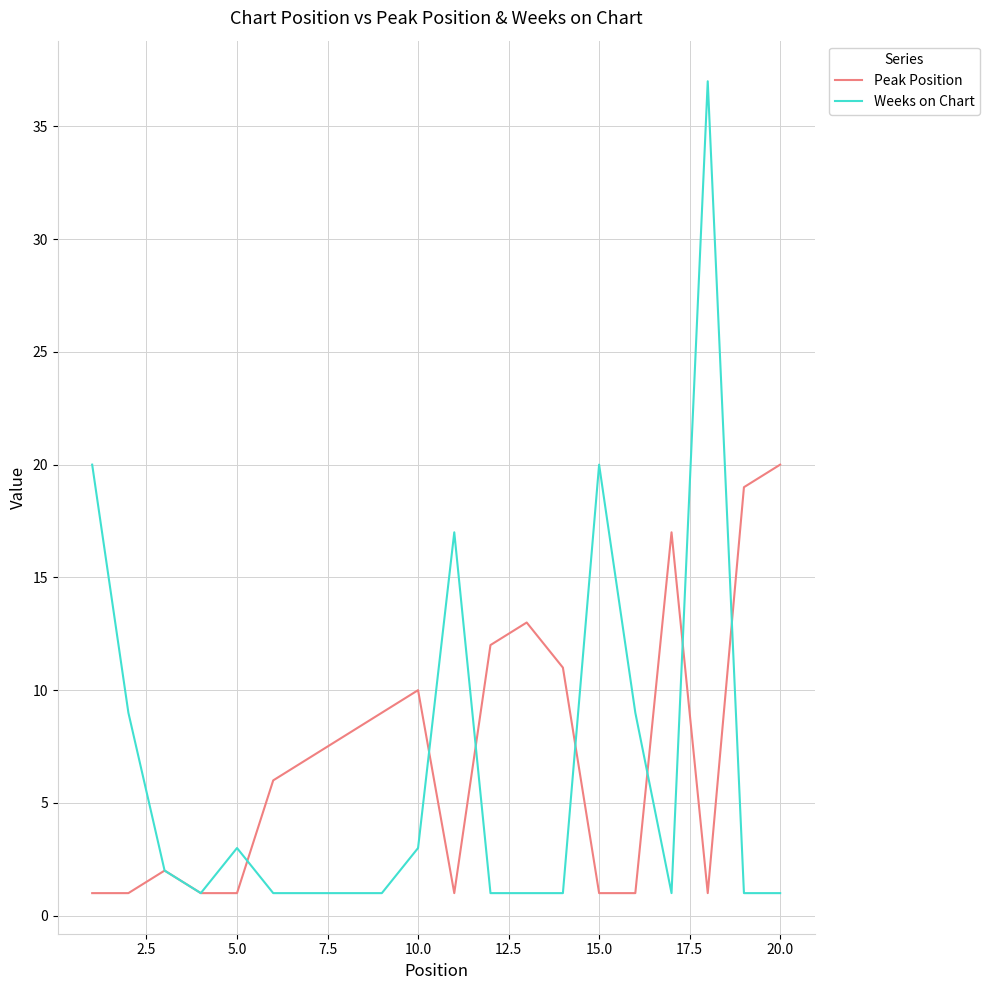

Which series has the widest spread of values?

Weeks on Chart